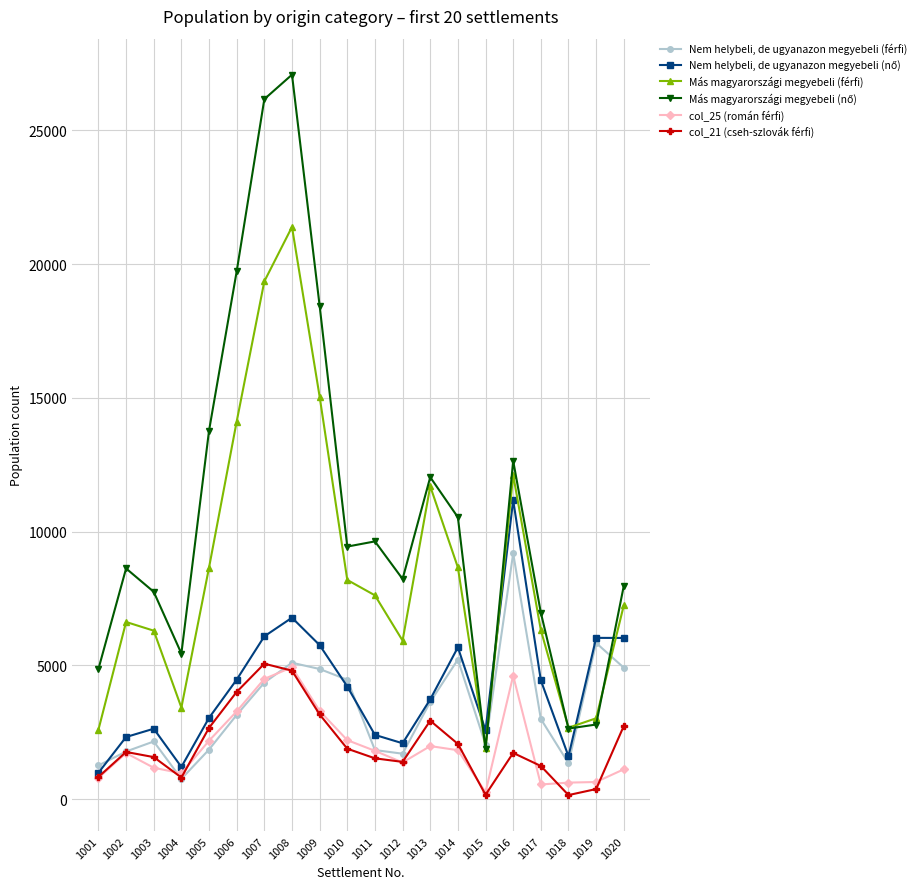

The col_25 (román férfi) series shows 960 at 1004. True or false?

True